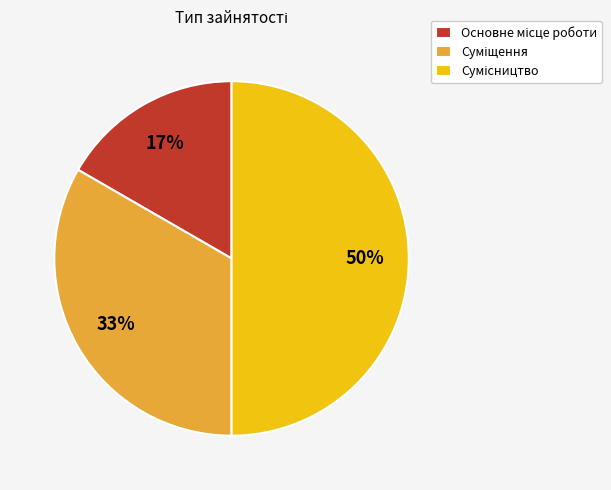

To the nearest percent, what is the difference between the largest and smallest slice percentages?

33%